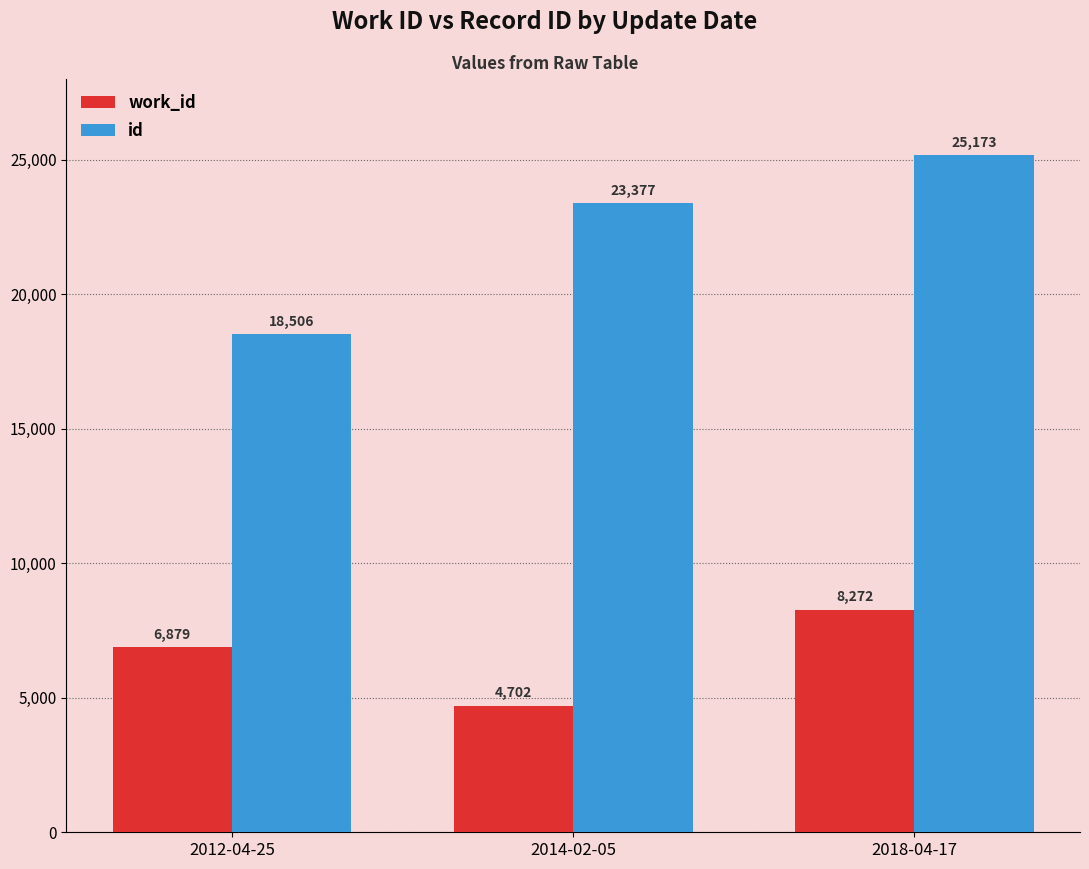

What is the difference between the work_id values at 2012-04-25 and 2014-02-05?

2177